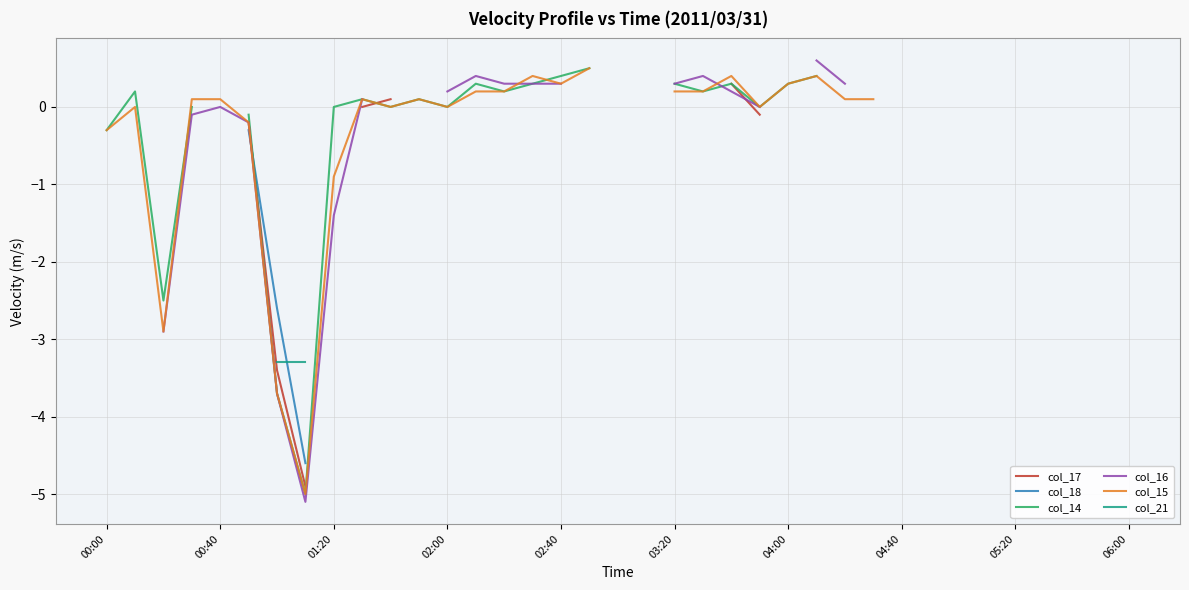

What are all the series names shown in the legend?

col_17, col_18, col_14, col_16, col_15, col_21